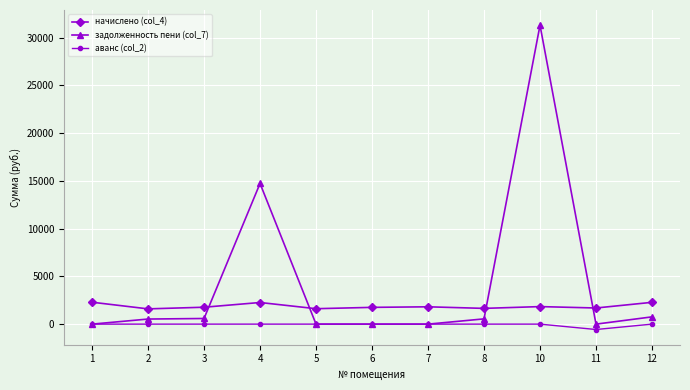

What are all the series names shown in the legend?

начислено (col_4), задолженность пени (col_7), аванс (col_2)